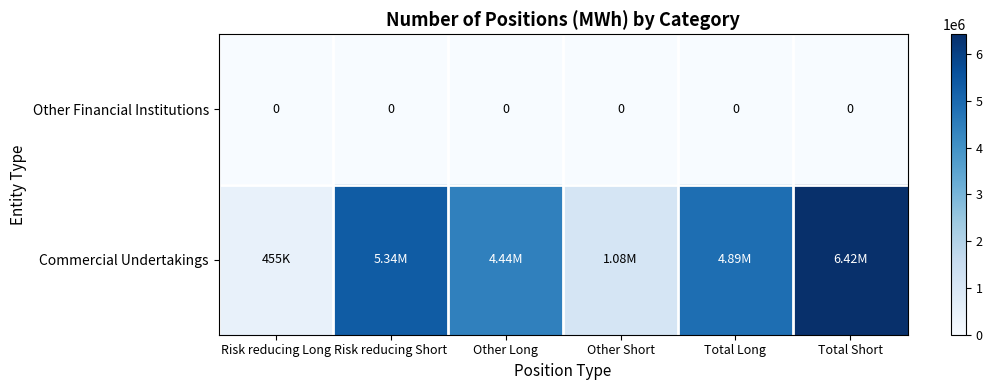

What is the maximum value shown in the chart?

6422078